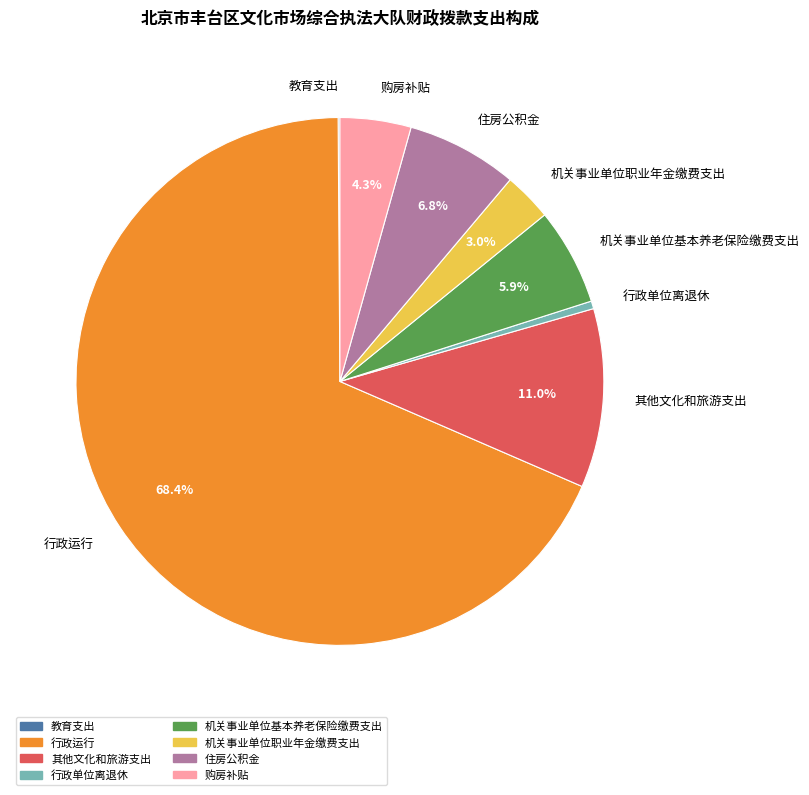

To the nearest percent, what is the difference between the largest and smallest slice percentages?

68%